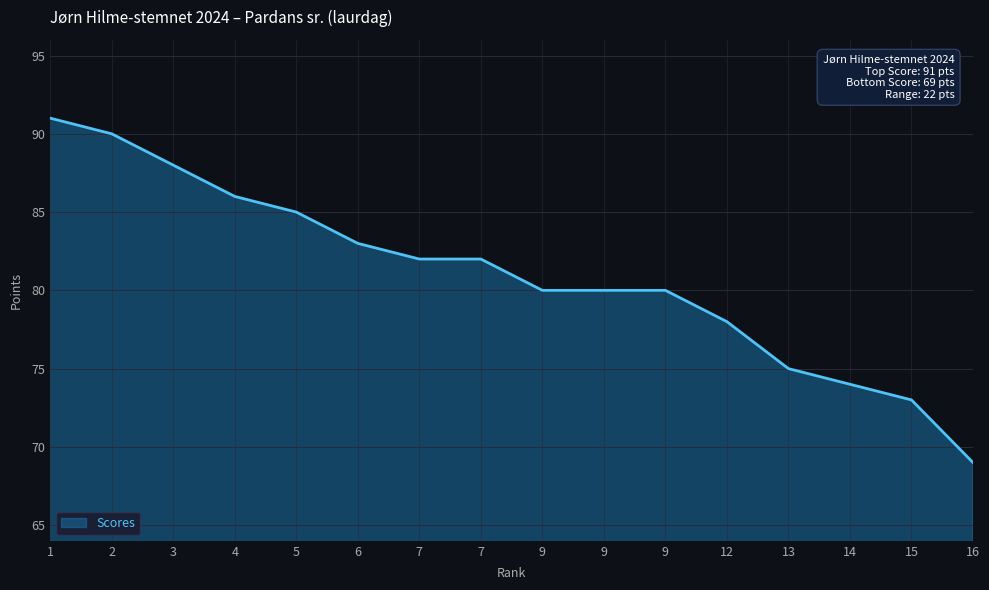

Where is the data nearest to the value 80?

9